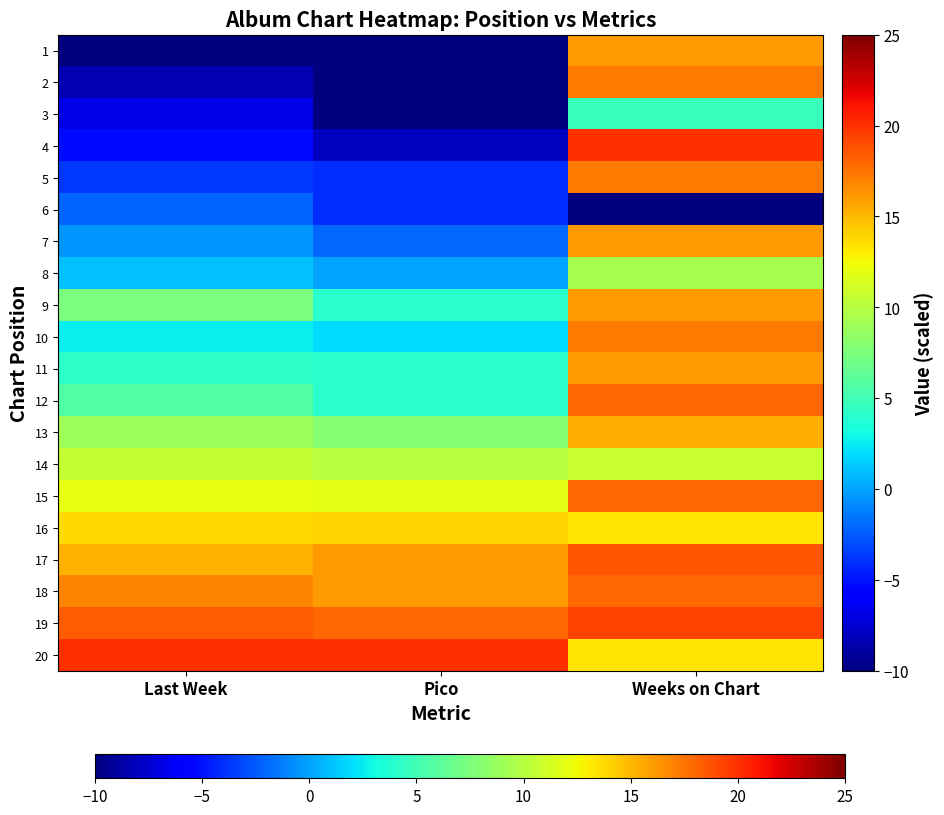

Count the number of categories in the chart.

3